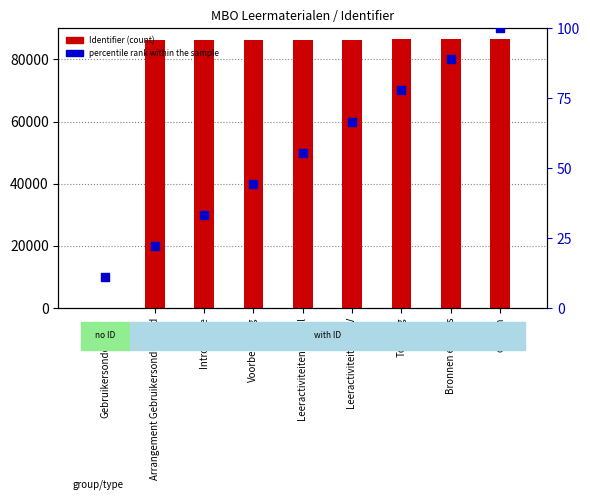

Which series has the largest total across all categories?

Identifier